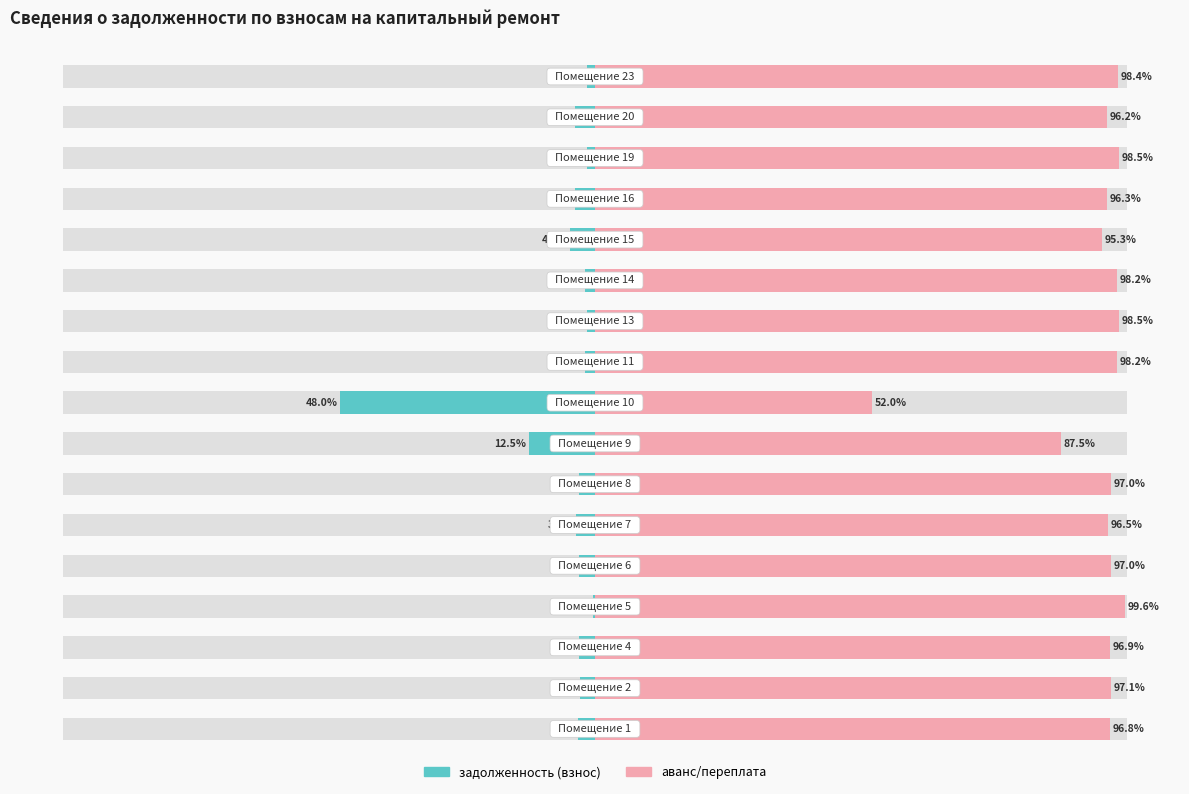

What is the sum of all аванс/переплата values?

1600.0